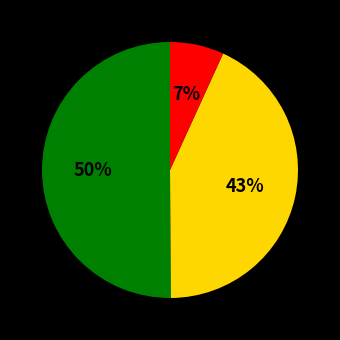

To the nearest percent, what is the average slice percentage?

33%